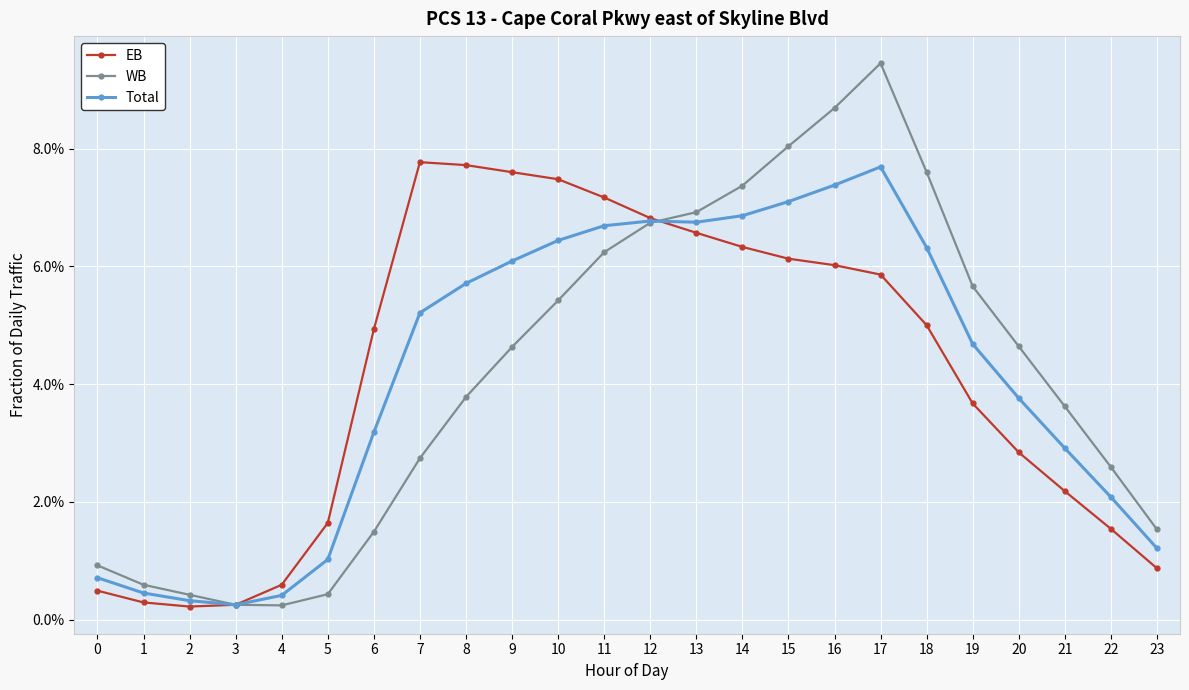

Is this an area chart (filled region under the line)?

No